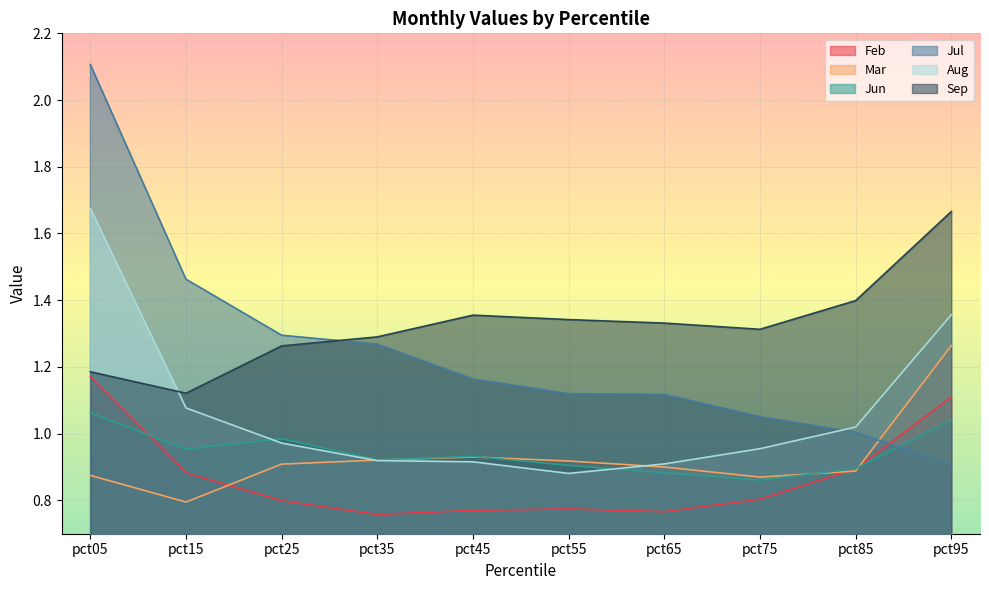

What is the total value across all series at pct85?

6.1